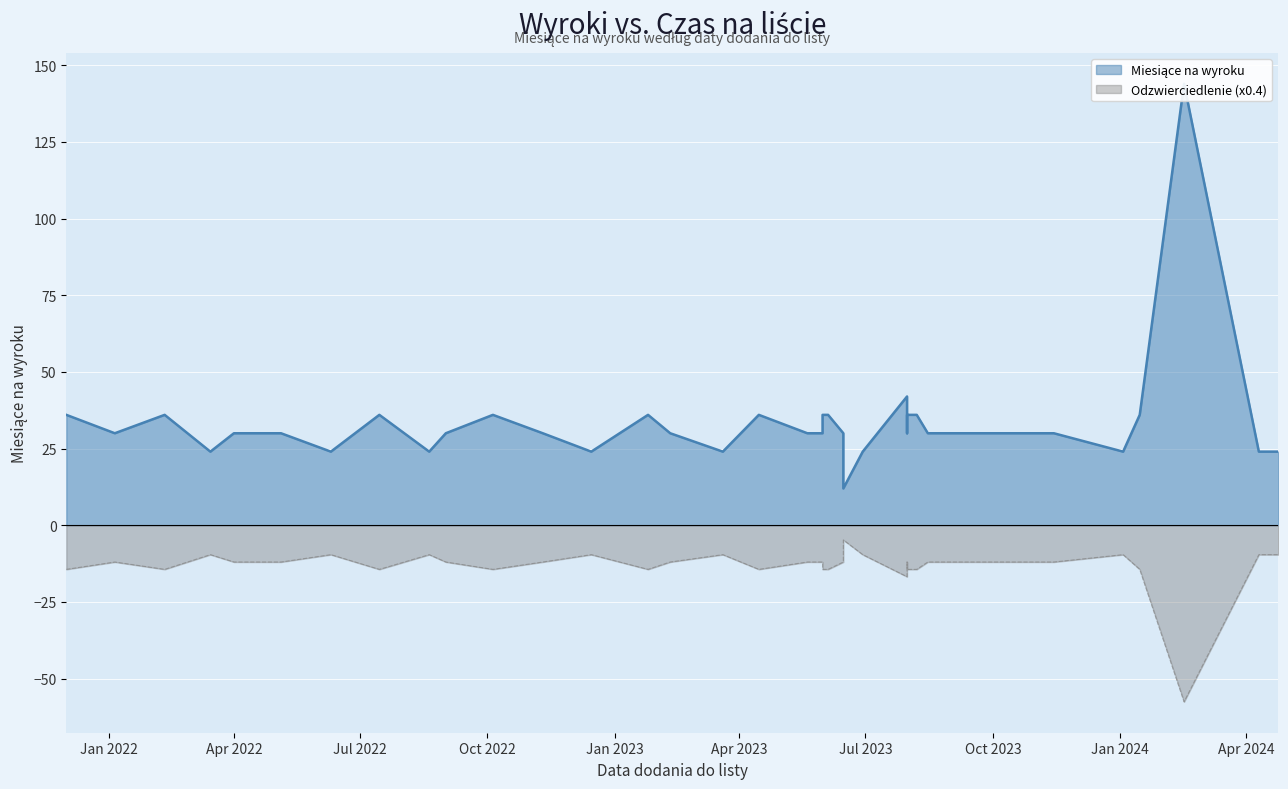

How many lines are shown in the chart?

1